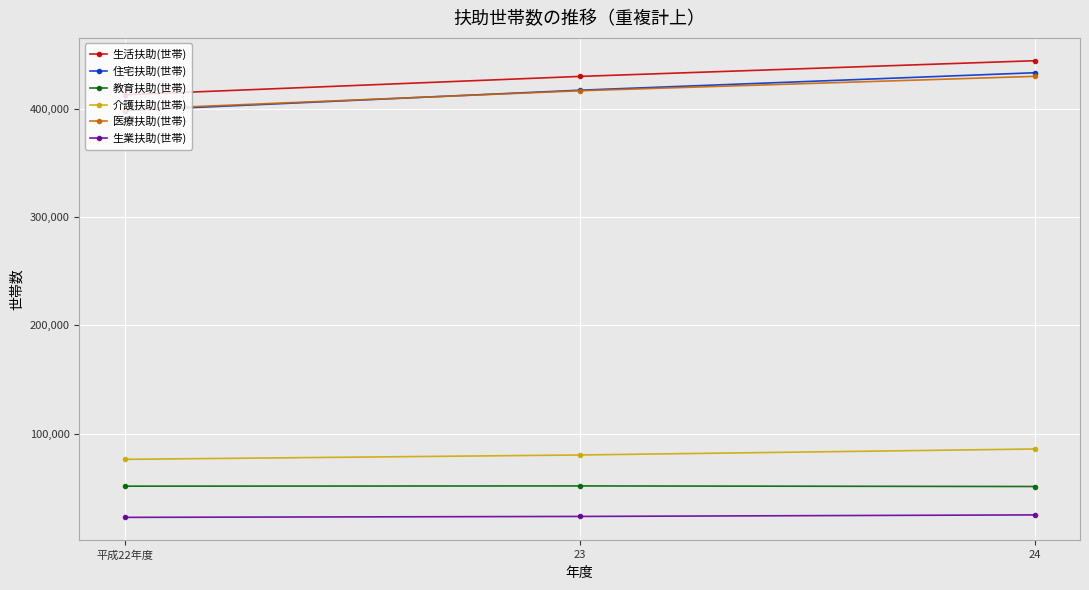

What is the difference between the highest and lowest values at 23?

405913